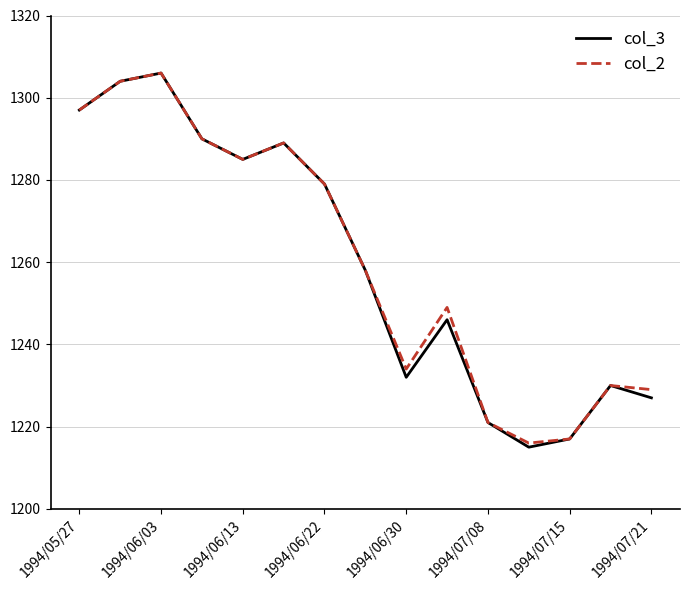

Which series has the widest spread of values?

col_3